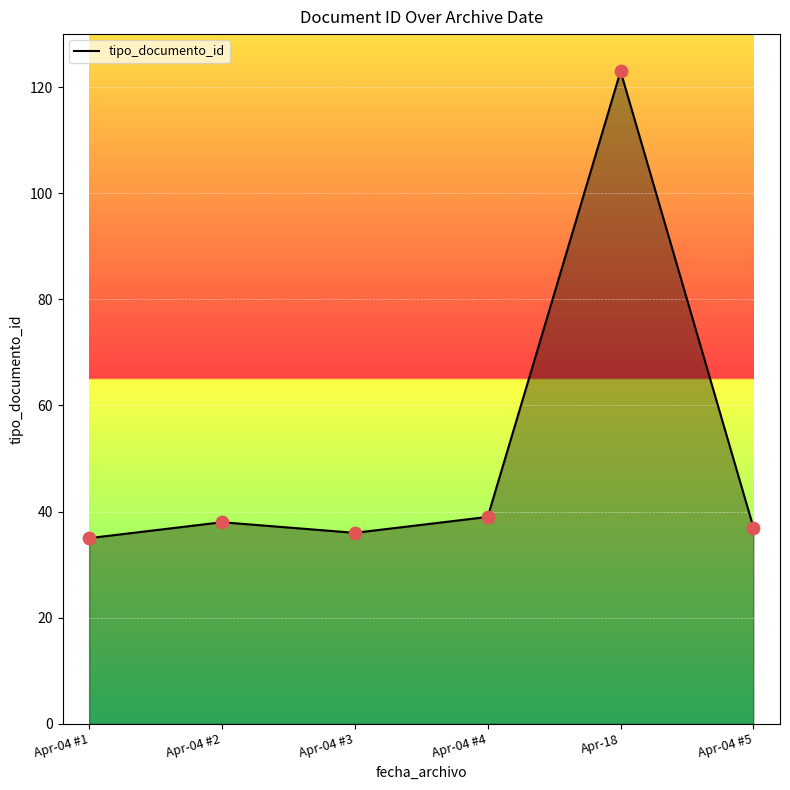

Between Apr-04 #5 and Apr-04 #1, which is larger?

Apr-04 #5